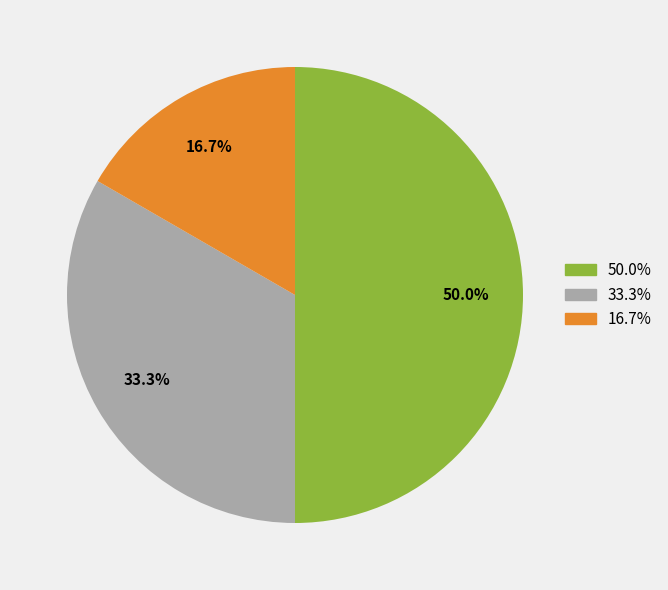

Which category has the smallest portion of the pie?

16.7%